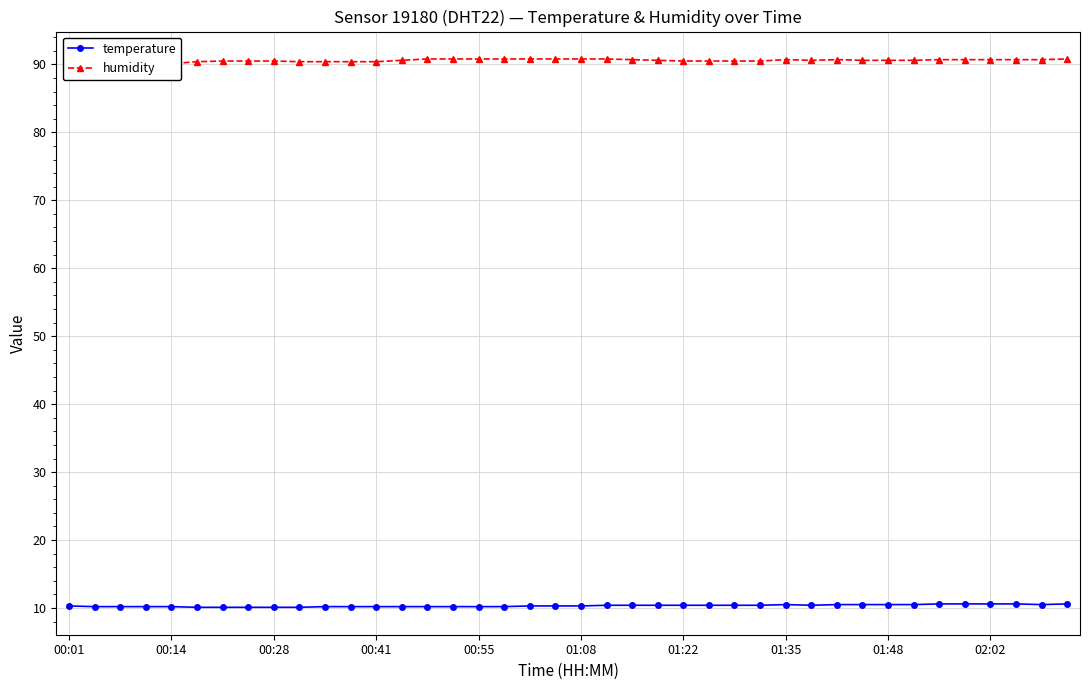

True or false: humidity and temperature cross at least once.

False